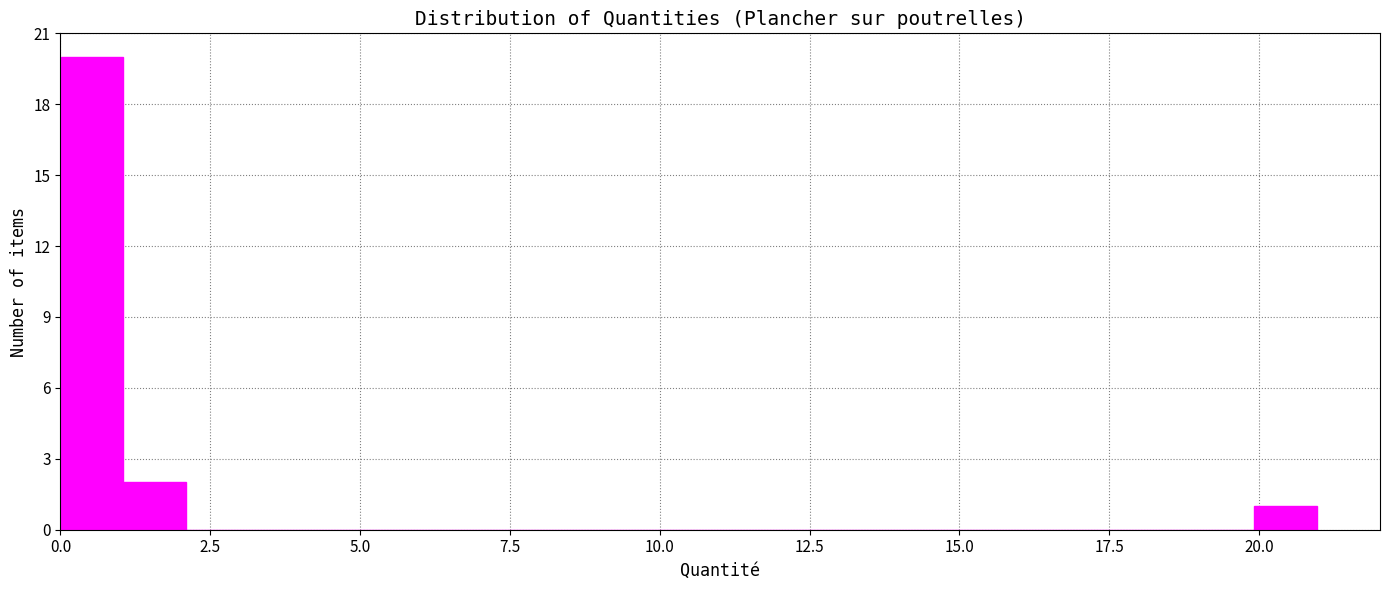

Around what value on the x-axis is the tallest bar? Give the approximate position of its centre, as read against the axis.

0.5